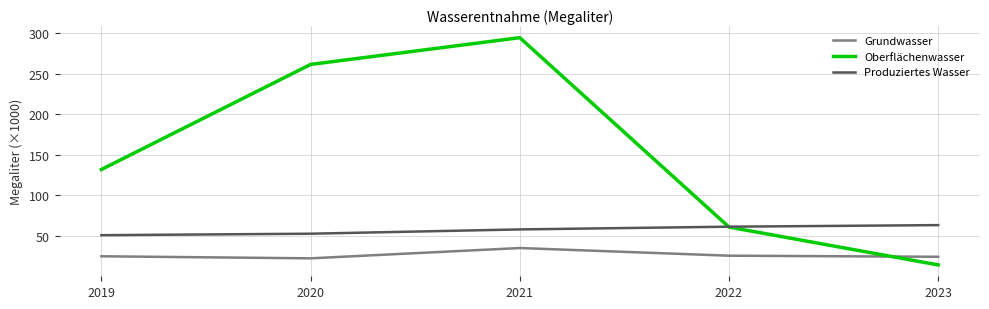

How many distinct data groups are displayed?

3